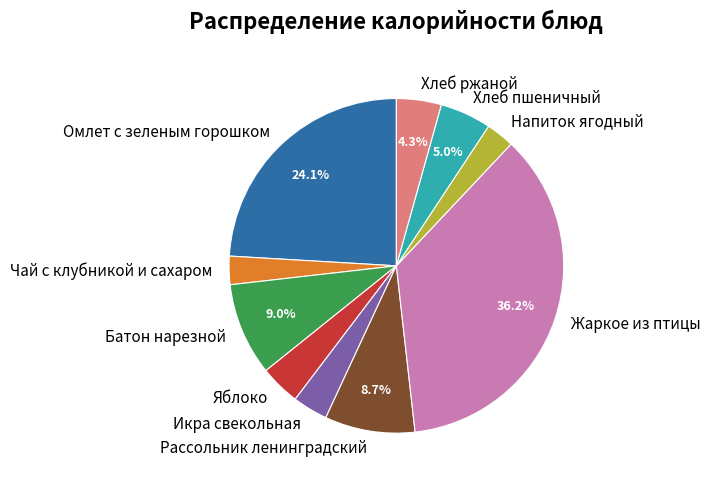

Is Омлет с зеленым горошком the majority of the pie?

No